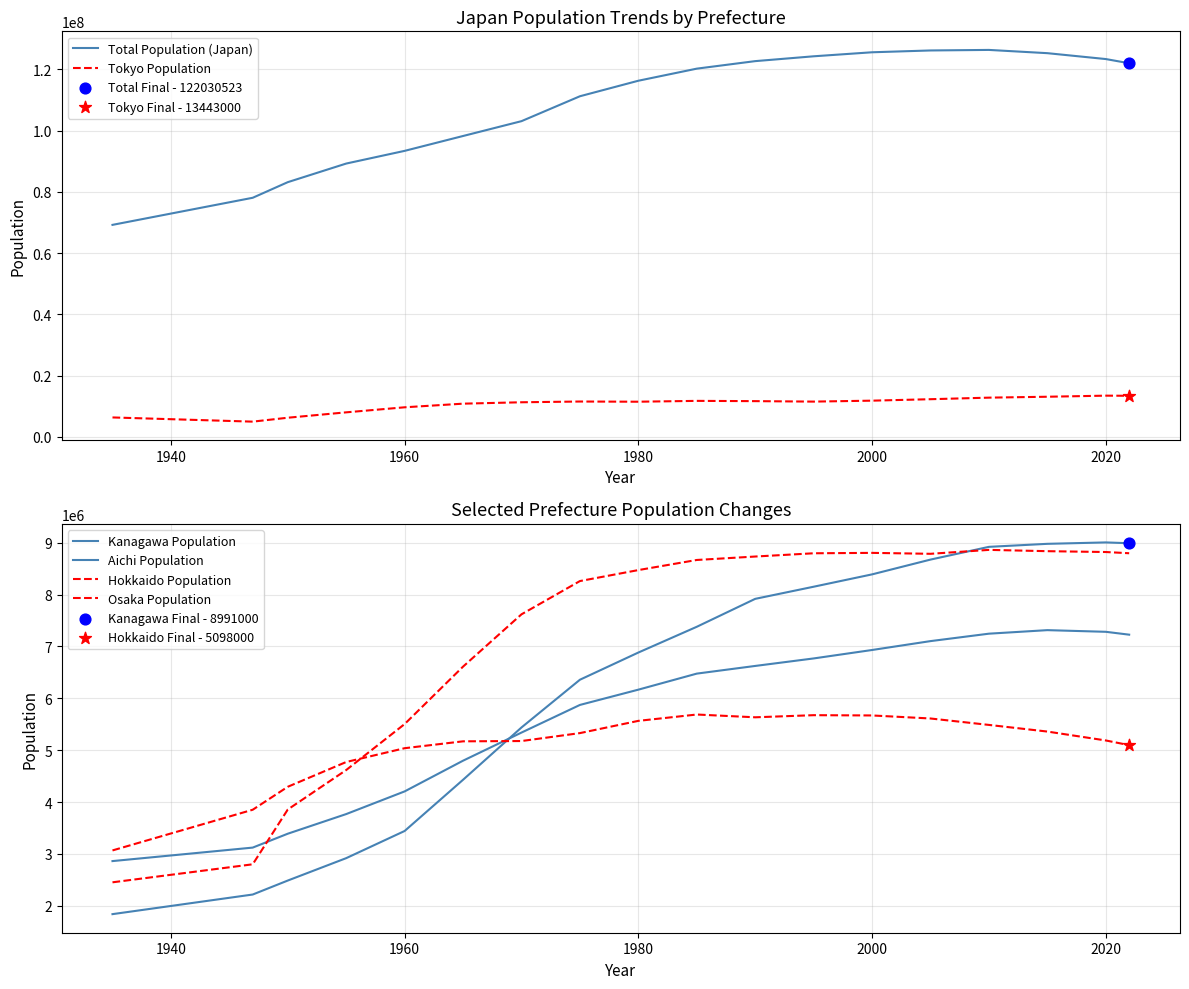

Which series has the largest total across all categories?

Total Population (Japan)